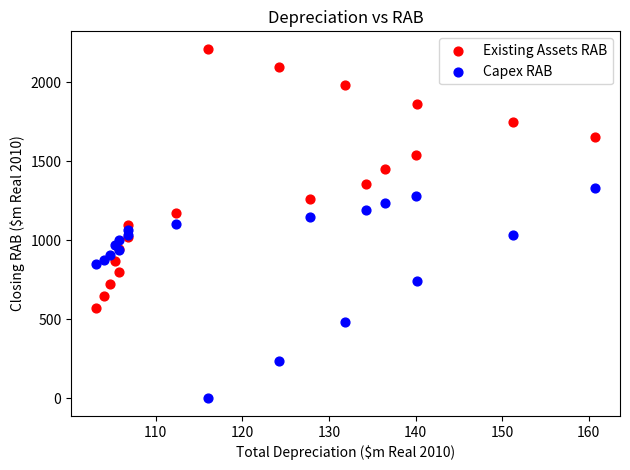

Which series has the widest spread of Y values?

Existing Assets RAB